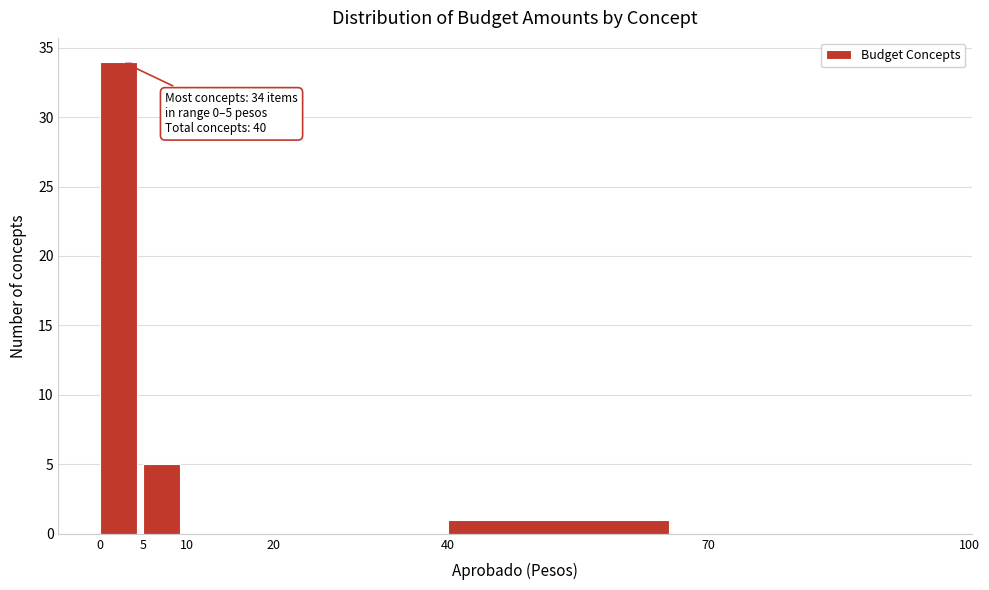

Over which range of the x-axis is the bar tallest?

0 to 5